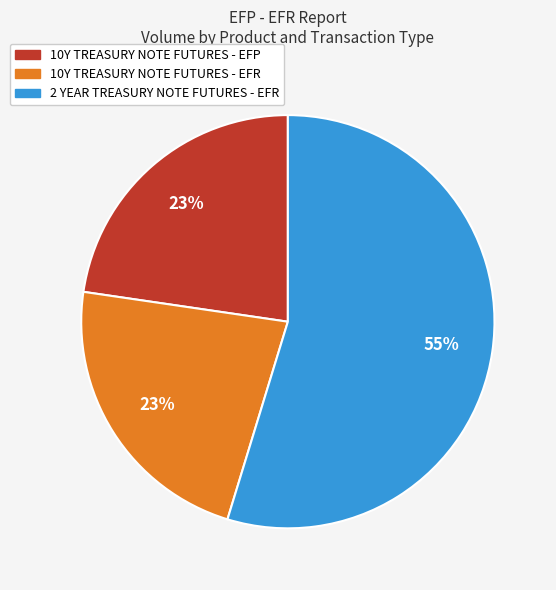

Is the sum of 10Y TREASURY NOTE FUTURES - EFR and 10Y TREASURY NOTE FUTURES - EFP greater than half?

No